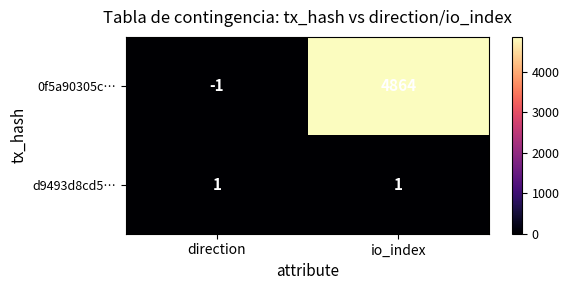

Reading left to right, what are all the values shown in this chart?

0f5a90305c…: -1	4864
d9493d8cd5…: 1	1